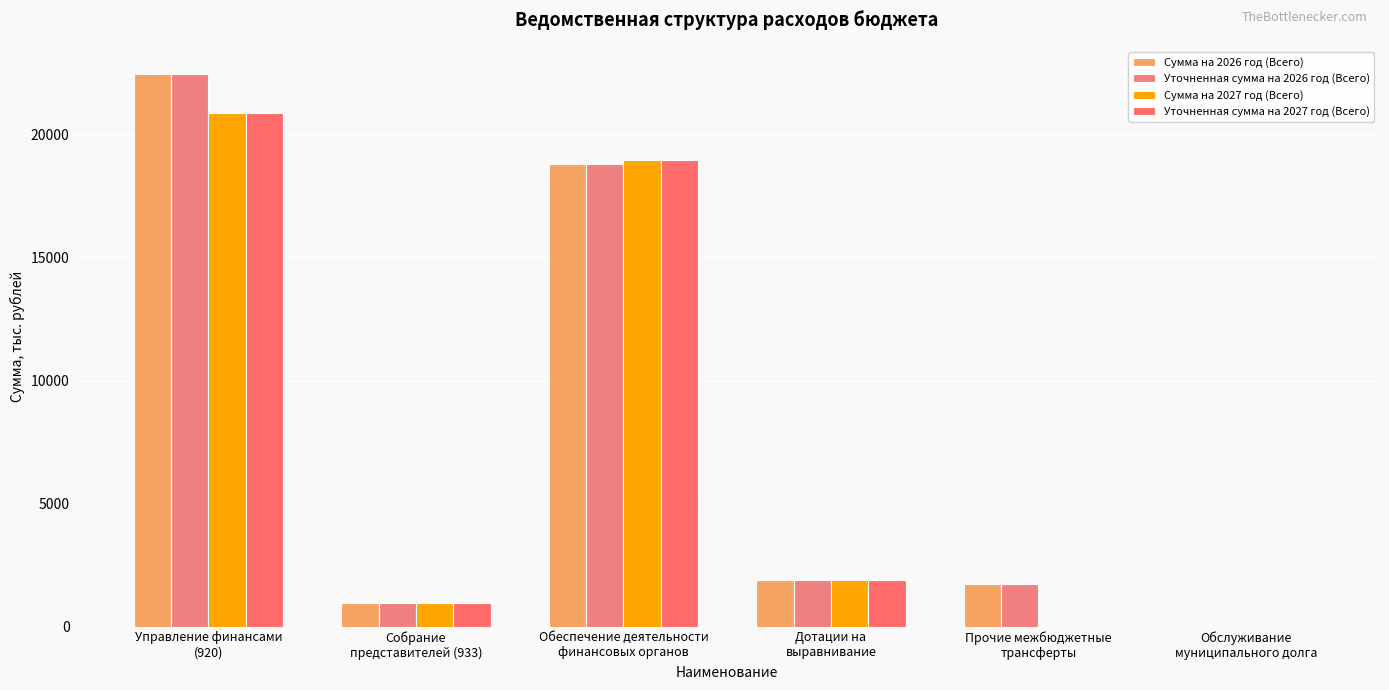

Reading left to right, transcribe all the data shown in this chart.

Сумма на 2026 год (Всего): 22452.2	945.0	18814.7	1900.0	1737.5	0.0
Уточненная сумма на 2026 год (Всего): 22452.2	945.0	18814.7	1900.0	1737.5	0.0
Сумма на 2027 год (Всего): 20864.7	945.0	18964.7	1900.0	0.0	0.0
Уточненная сумма на 2027 год (Всего): 20864.7	945.0	18964.7	1900.0	0.0	0.0